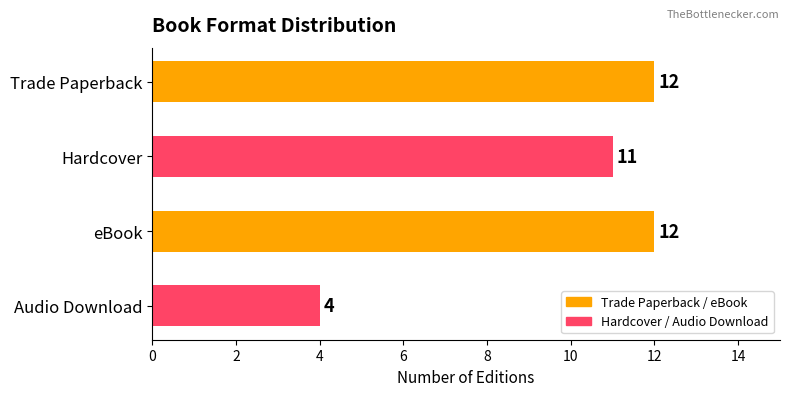

How many values are below 12?

2